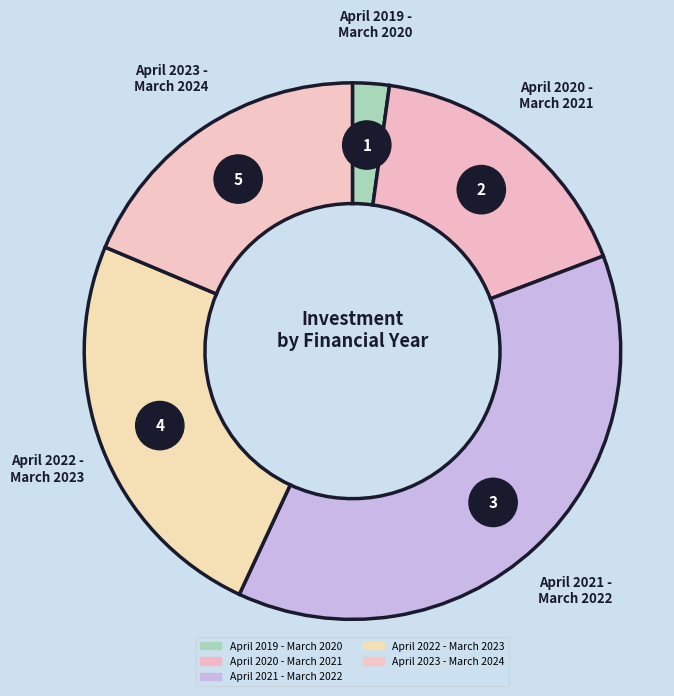

Is it true that April 2021 - March 2022 is 31% of the pie?

False